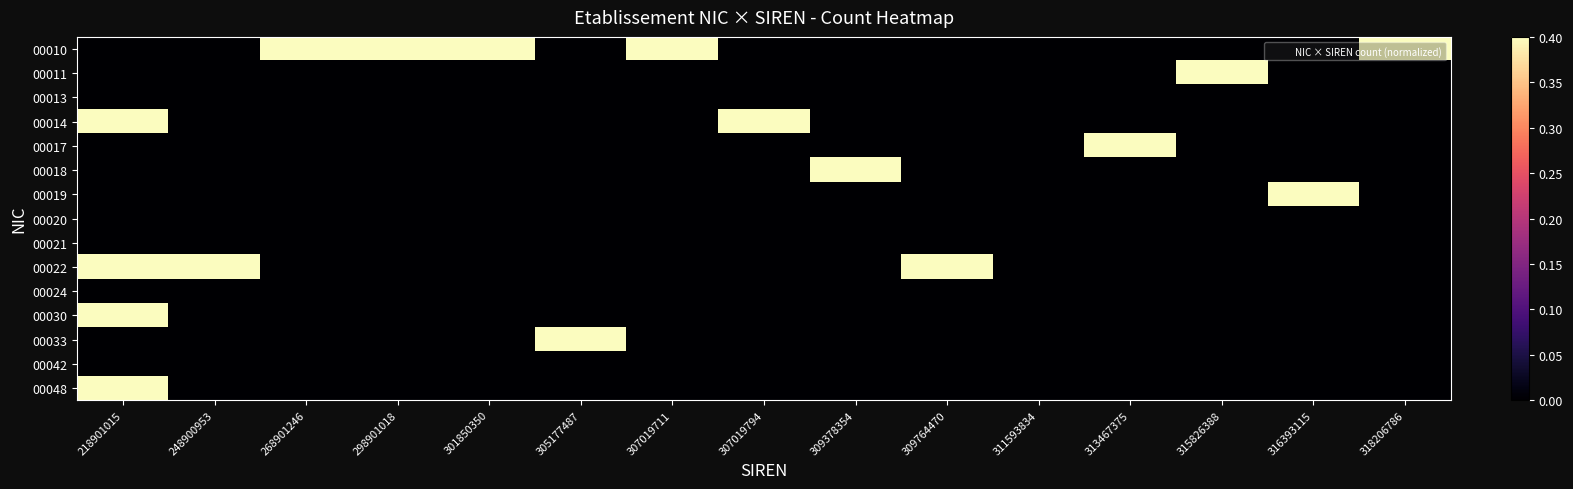

List the series in order of their peak value, highest first.

00010, 00011, 00014, 00017, 00018, 00019, 00022, 00030, 00033, 00048, 00013, 00020, 00021, 00024, 00042